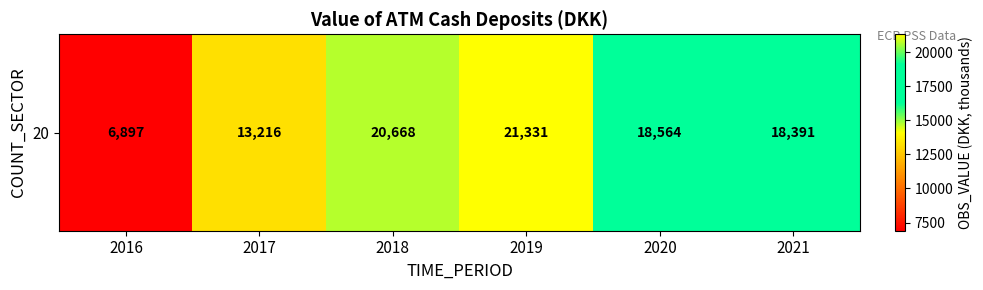

Count the number of values greater than 18564.

2